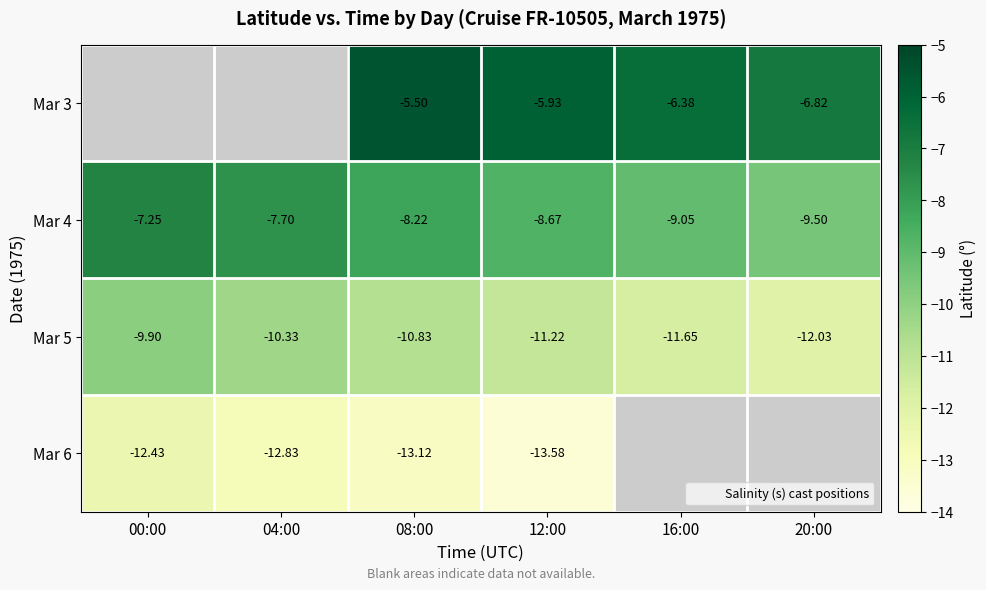

What is the lowest value of the Mar 6 series?

-13.6